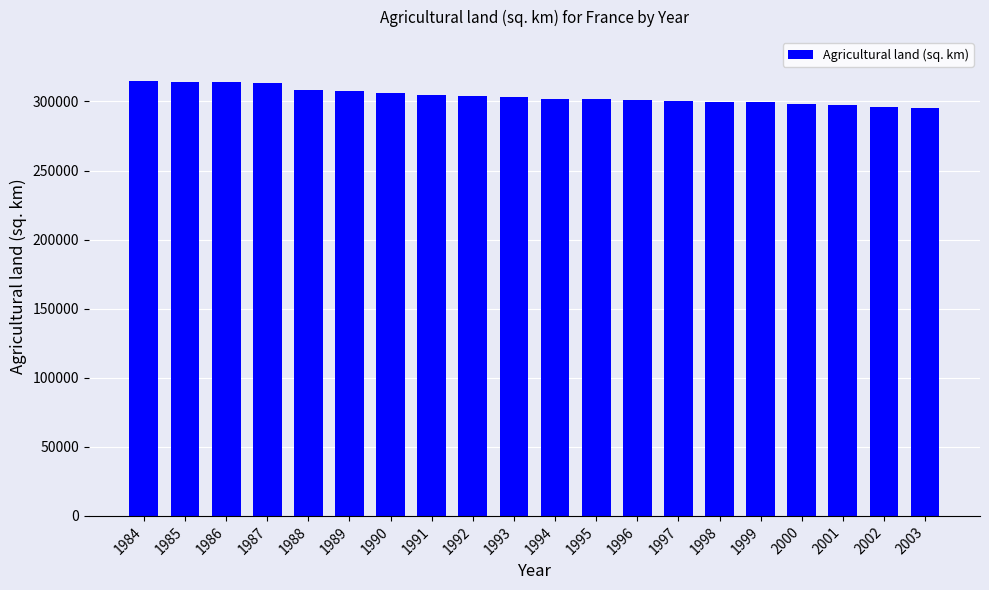

The value at 2000 is 298074. True or false?

True